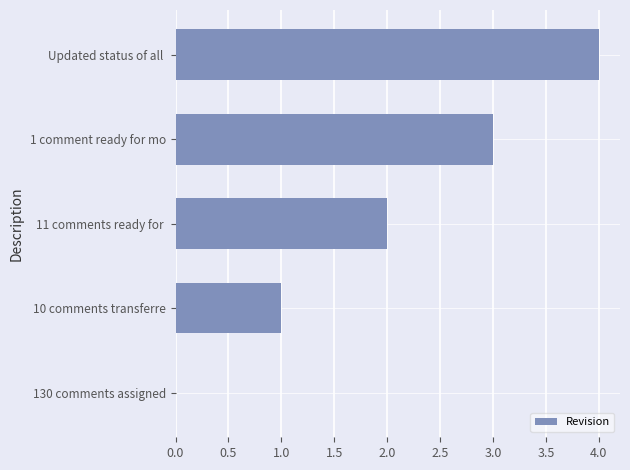

What is the greatest value displayed?

4